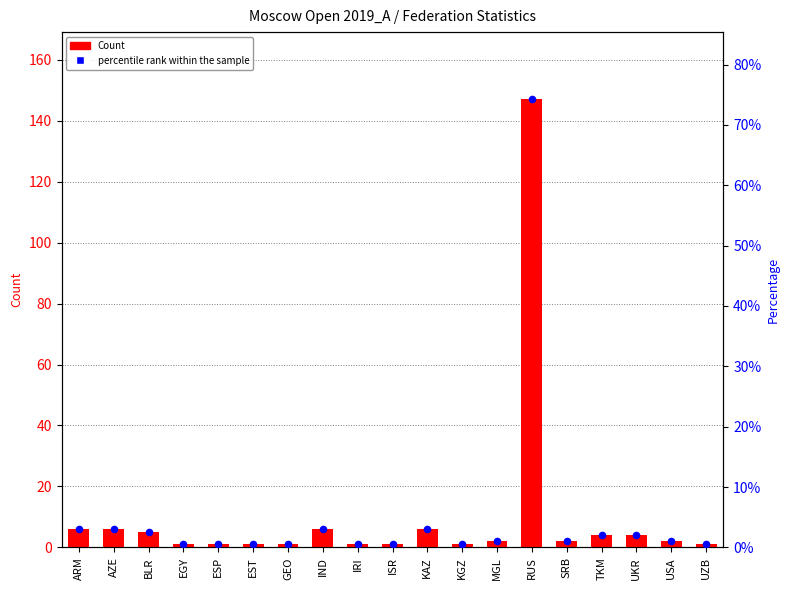

What are all the series names shown in the legend?

Count, percentile rank within the sample